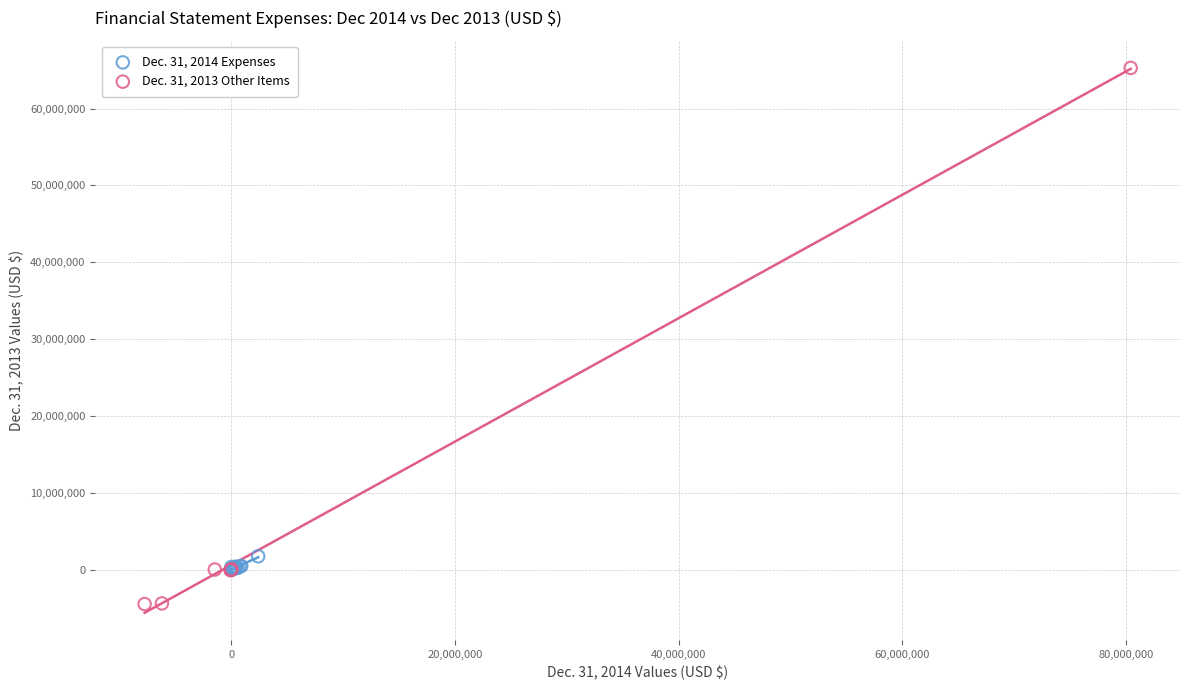

What are all the series names shown in the legend?

Dec. 31, 2014 Expenses, Dec. 31, 2013 Other Items